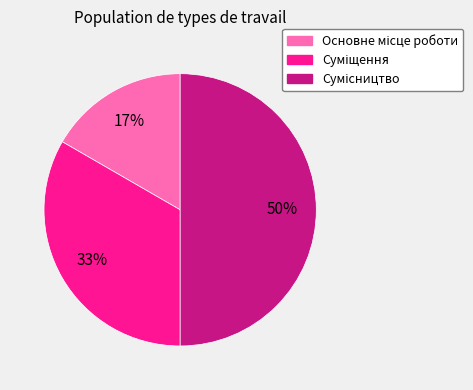

To the nearest percent, what is the difference between the largest and smallest slice percentages?

33%